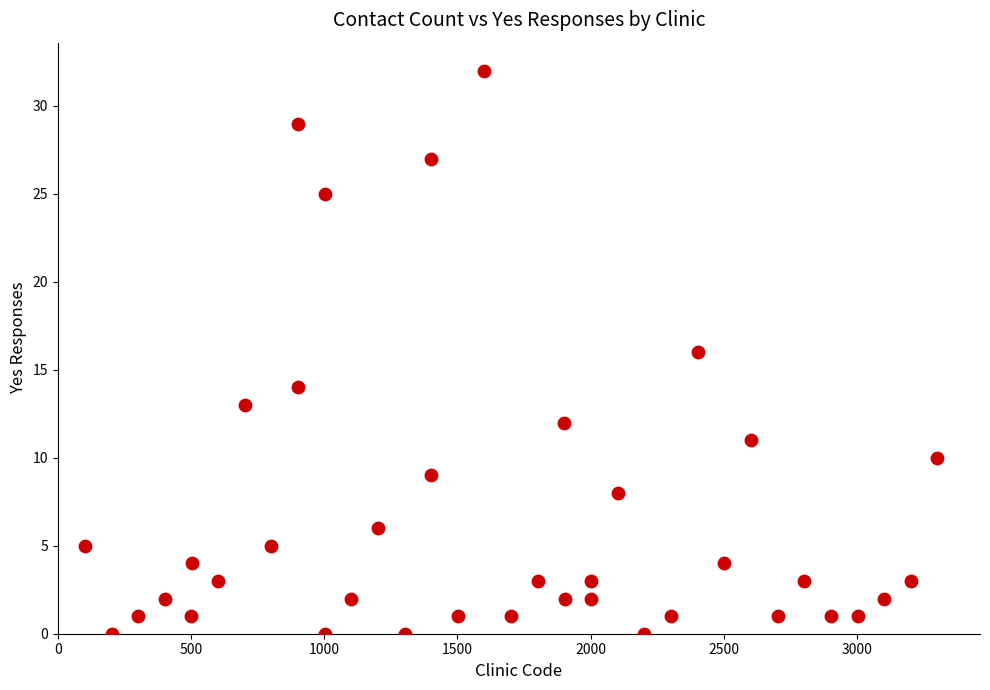

What is the range of Y values (max minus min)?

32